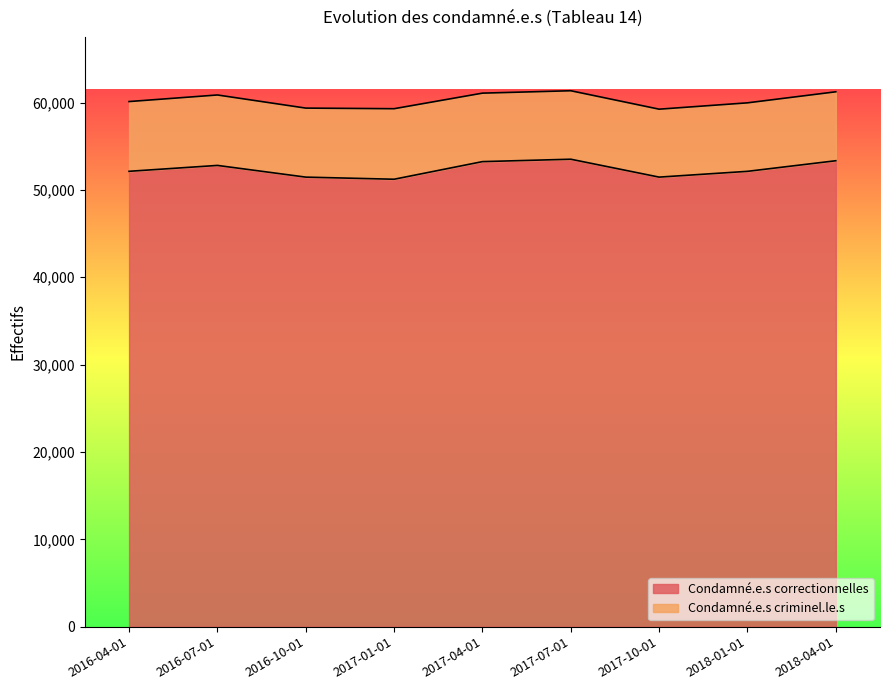

True or false: Condamné.e.s criminel.le.s has more than 2 interior local peaks.

False